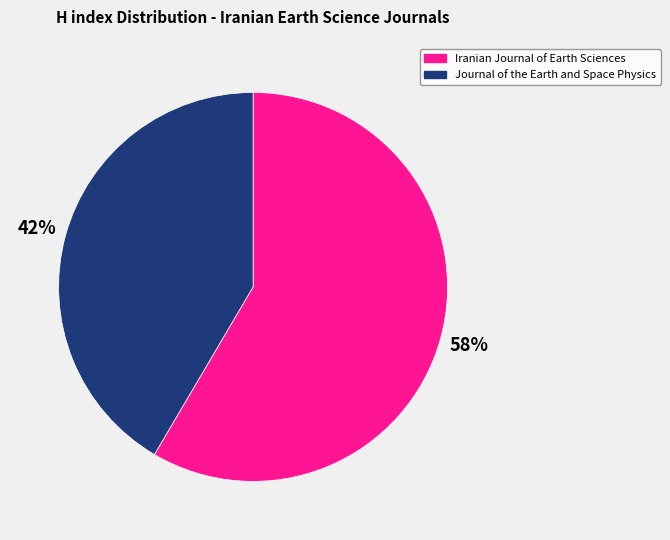

To the nearest percent, what portion does Journal of the Earth and Space Physics represent?

42%